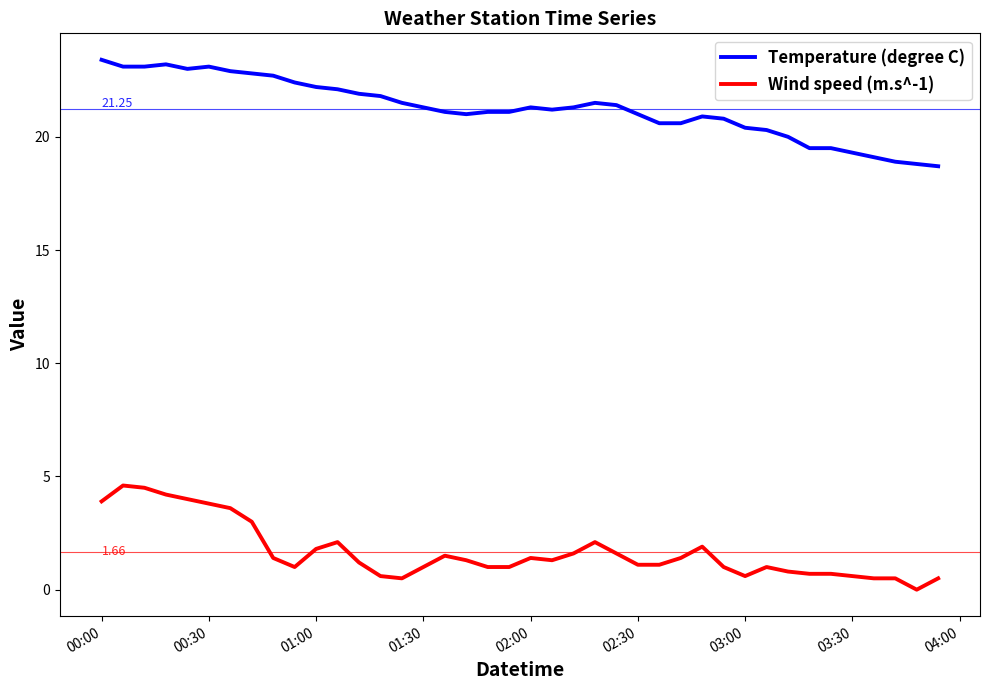

List the series in order of their peak value, highest first.

Temperature (degree C), Wind speed (m.s^-1)